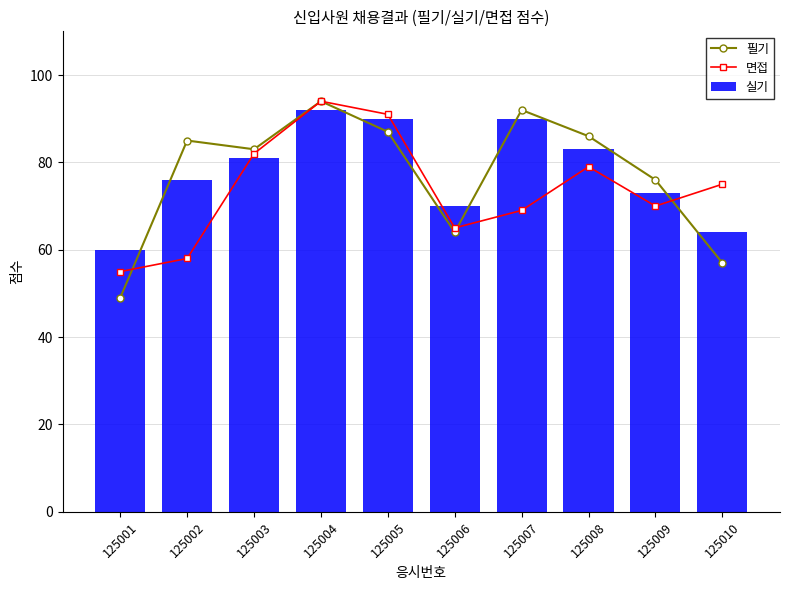

Reading left to right, what are all the values shown in this chart?

필기: 49	85	83	94	87	64	92	86	76	57
면접: 55	58	82	94	91	65	69	79	70	75
실기: 60	76	81	92	90	70	90	83	73	64